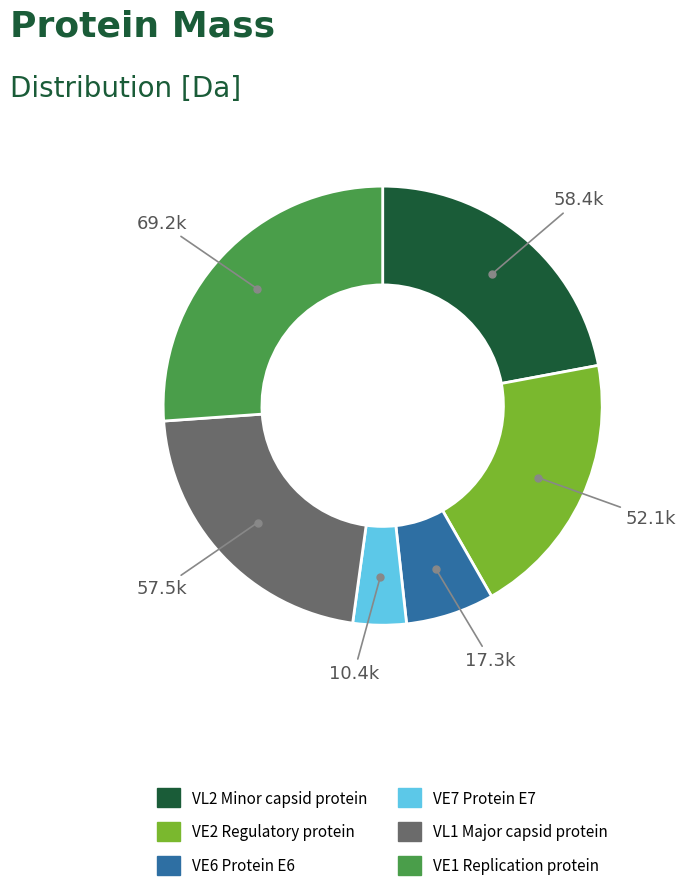

Does any single category account for the majority?

No